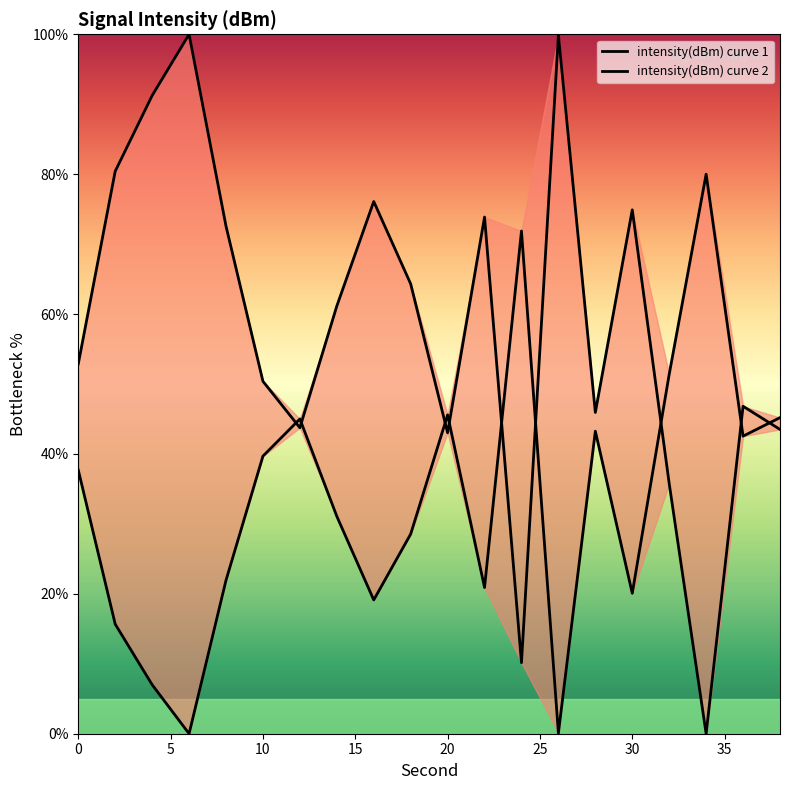

Is it true that the value at 14 is 34.7?

False